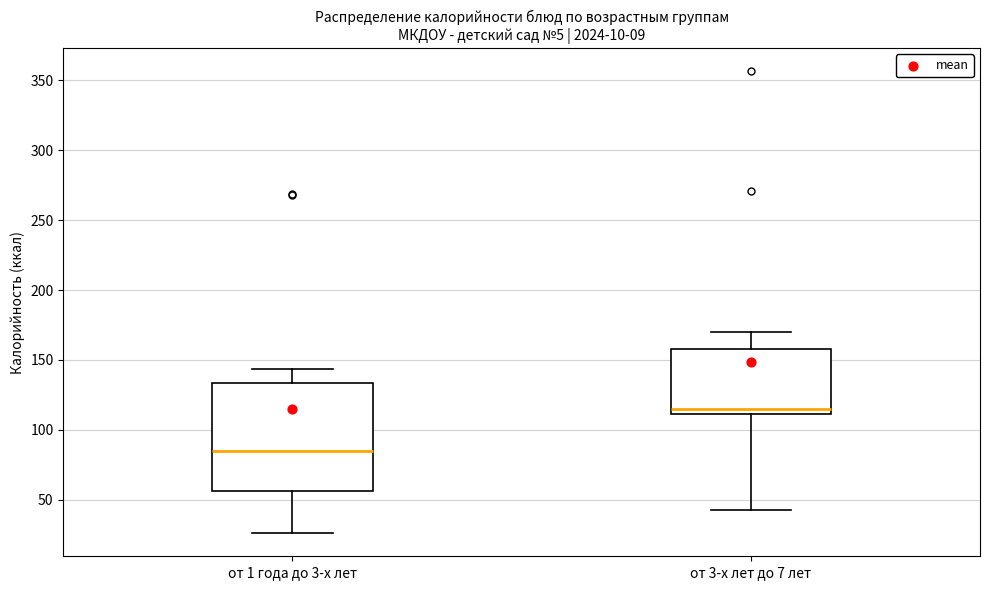

Which box's median line is the highest?

от 3-х лет до 7 лет